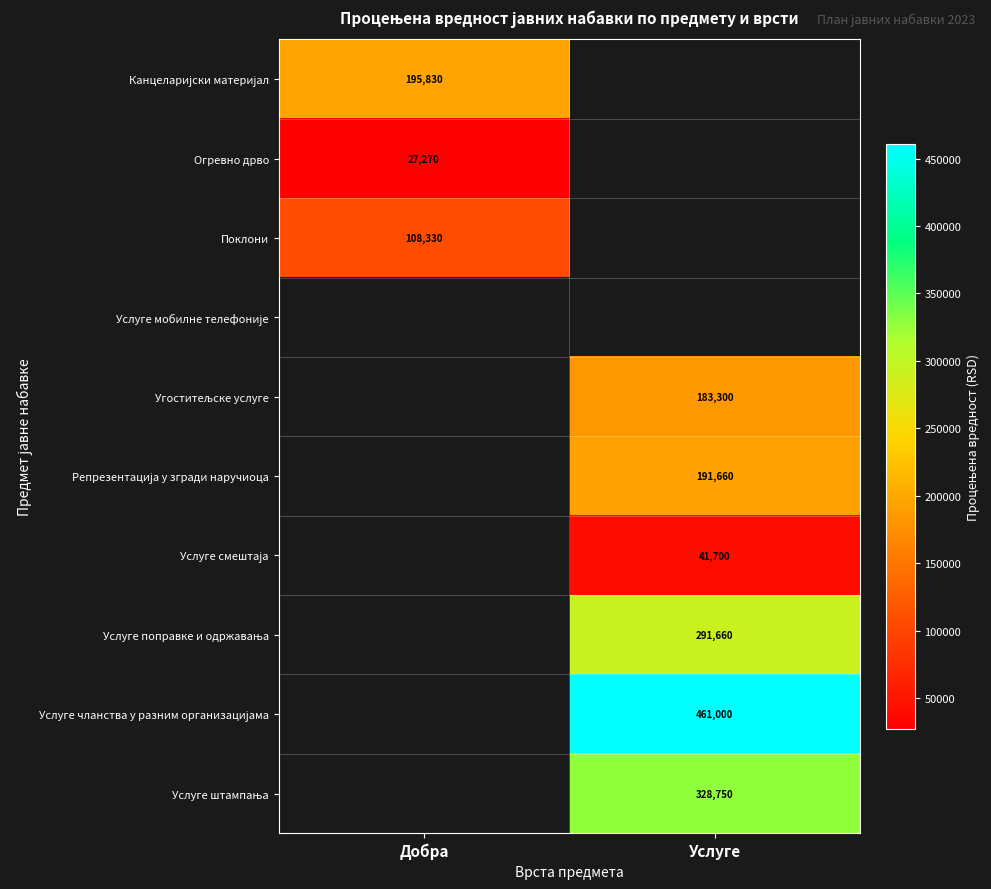

The Огревно дрво series shows 36714 at Добра. True or false?

False